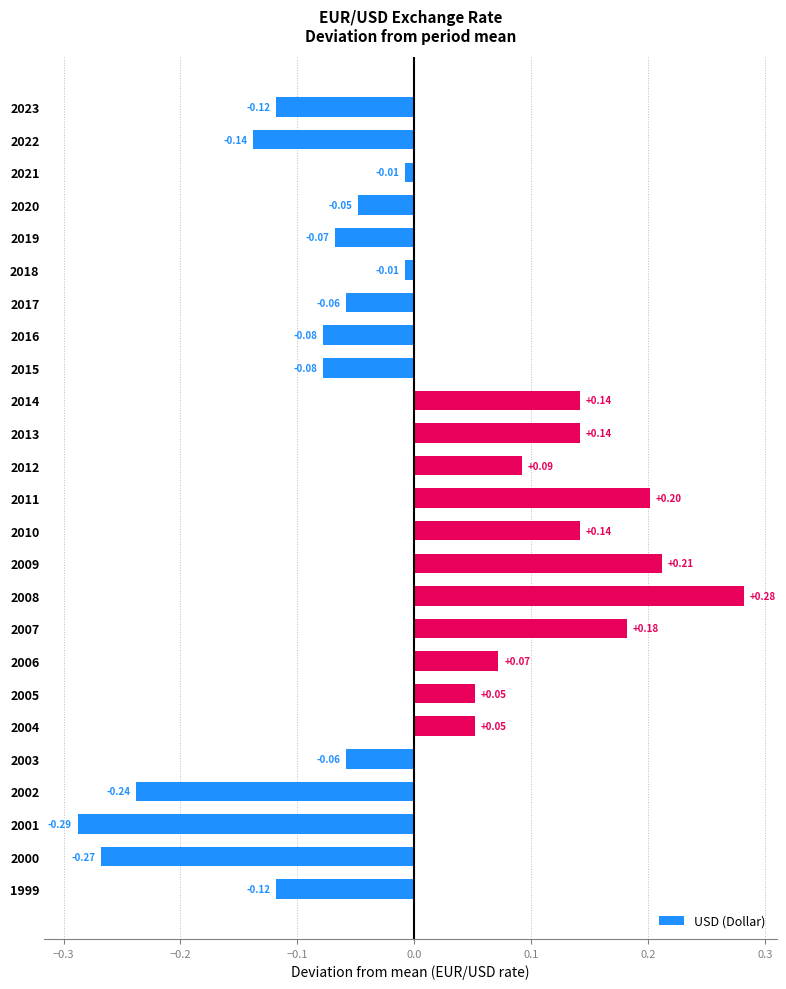

What is the difference between the maximum and minimum values?

0.6